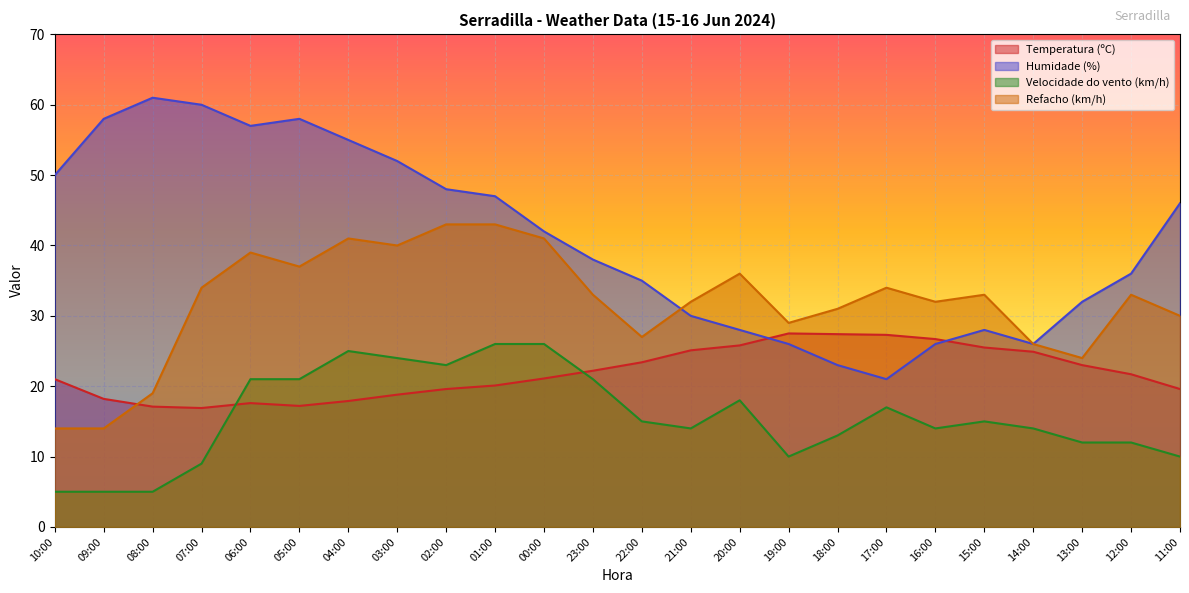

True or false: Velocidade do vento (km/h) and Humidade (%) cross at least once.

False